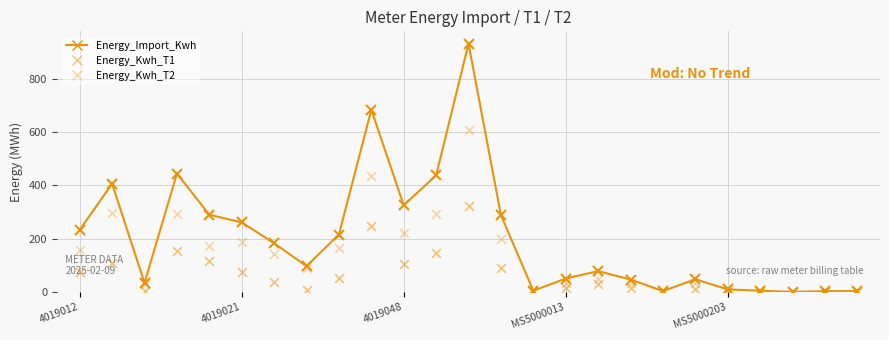

Which series has the largest total across all categories?

Energy_Import_Kwh